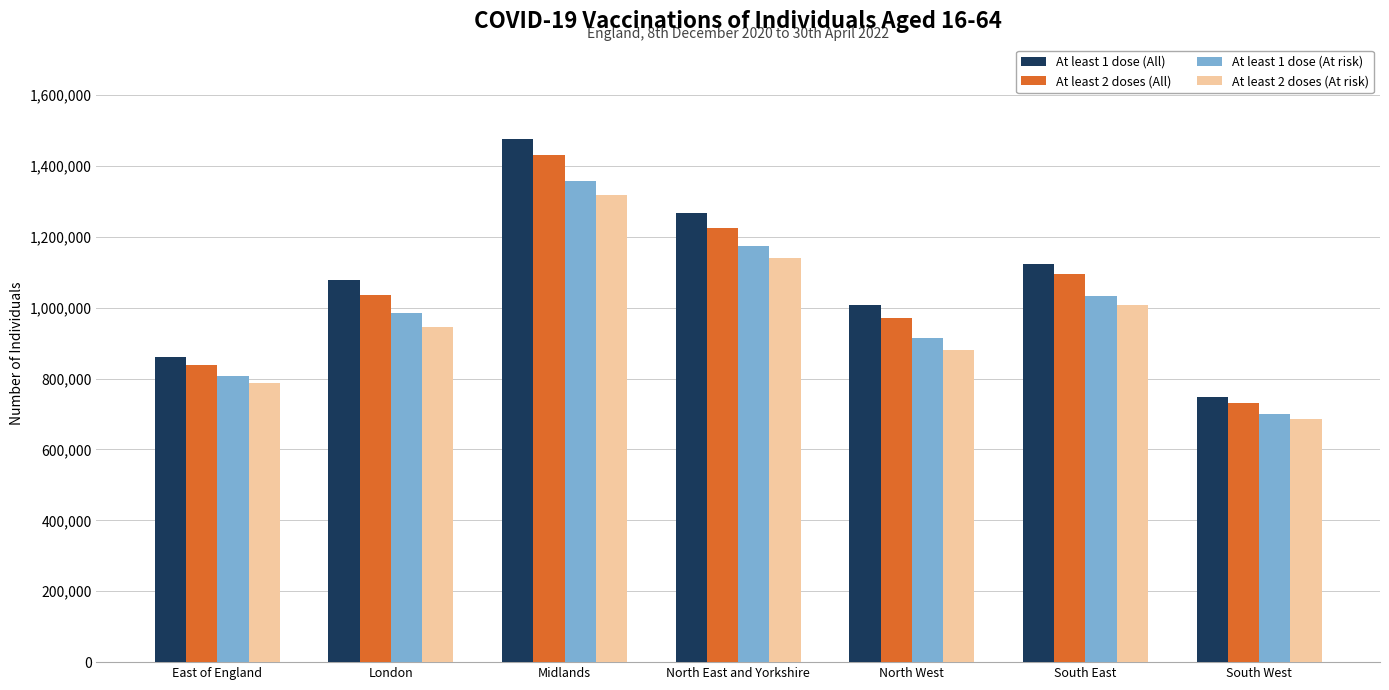

List the series in order of their peak value, lowest first.

At least 2 doses (At risk), At least 1 dose (At risk), At least 2 doses (All), At least 1 dose (All)